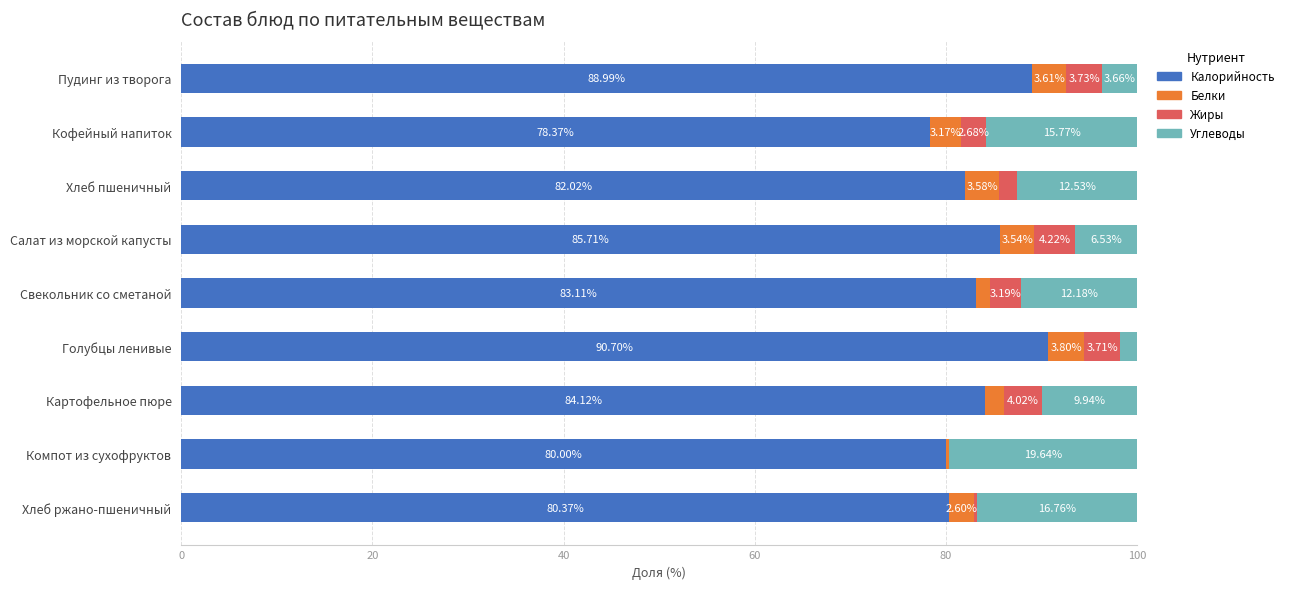

What is the total value across all series at Хлеб ржано-пшеничный?

100.0